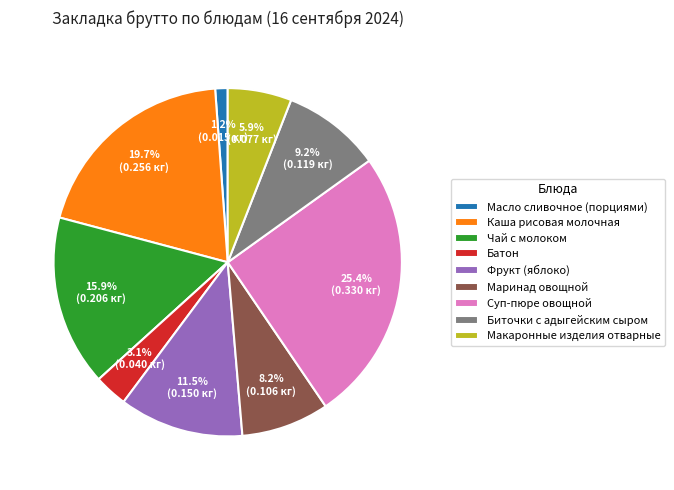

Between Маринад овощной and Масло сливочное (порциями), which is larger?

Маринад овощной